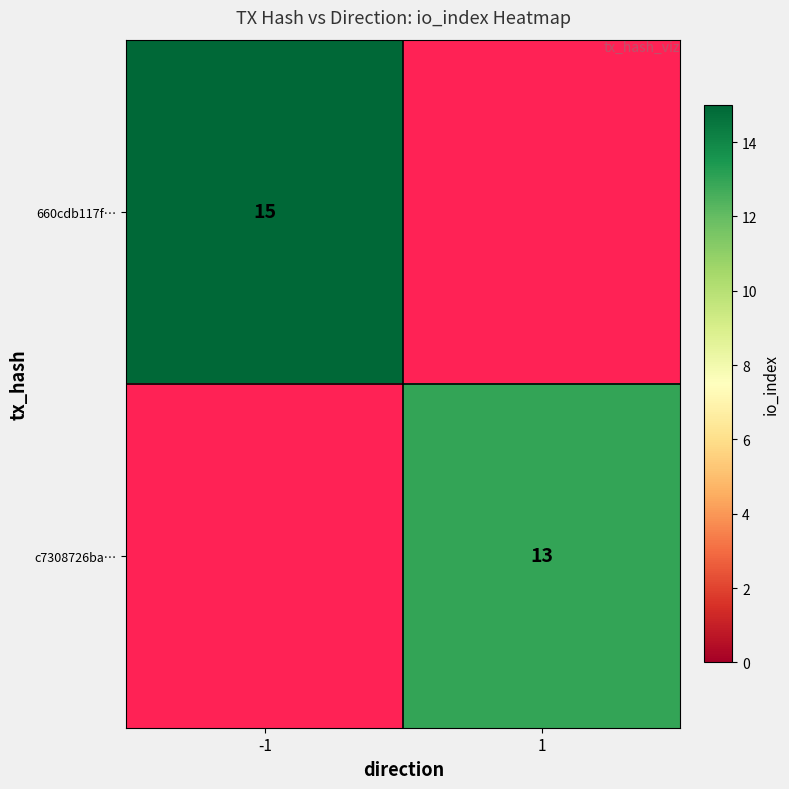

The value of 660cdb117f… at -1 is 15. True or false?

True